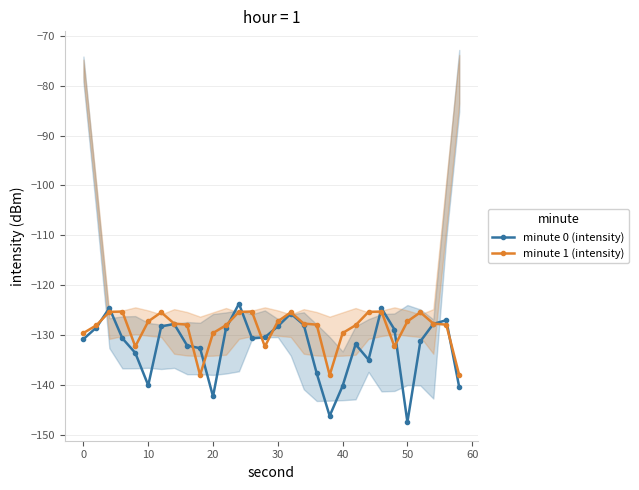

At 50, list the series in order from smallest to largest.

minute 0 (intensity), minute 1 (intensity)